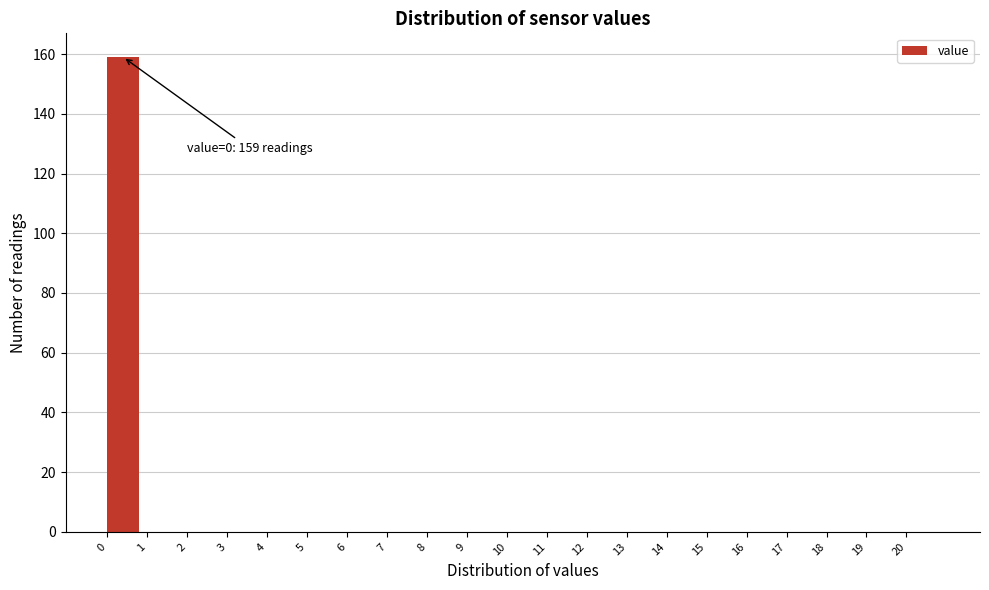

Which range on the x-axis has the tallest bar?

0 to 1